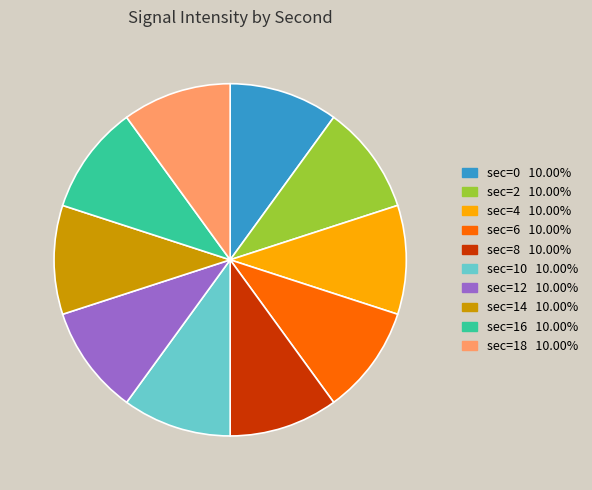

Is there any slice that represents more than half of the pie?

No